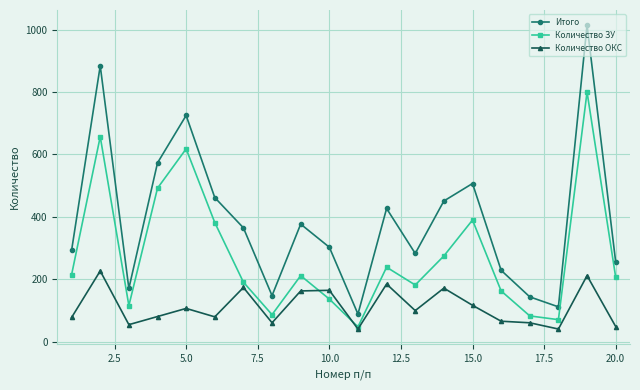

Rank the series by their average value, from highest to lowest.

Итого, Количество ЗУ, Количество ОКС